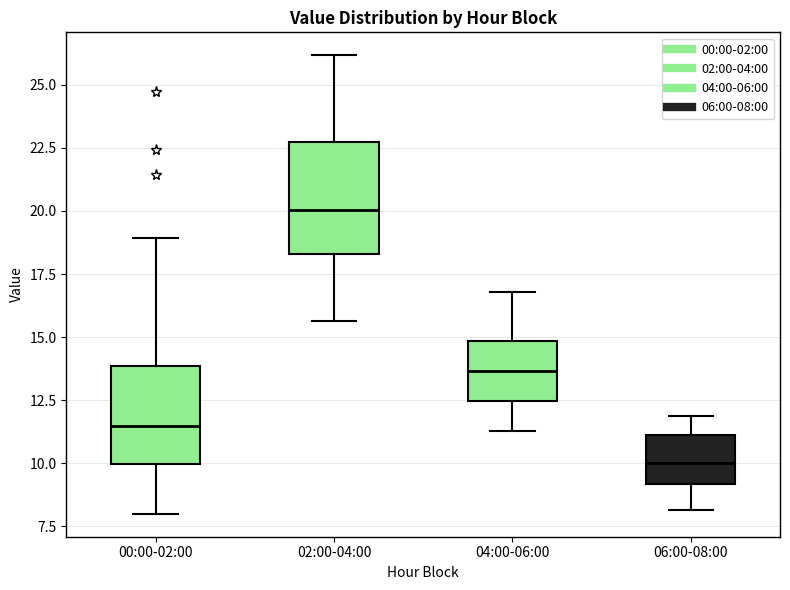

Reading left to right, transcribe this box plot: for each box, give where its median line is, the range the box spans, and where its two whiskers end, as read against the y-axis. The values are not printed on the chart, so give them approximately, as read against the axis.

00:00-02:00: median 11.5, box 10.0 to 14.0, whiskers 8.0 to 19.0
02:00-04:00: median 20.0, box 18.5 to 22.5, whiskers 15.5 to 26.0
04:00-06:00: median 13.5, box 12.5 to 15.0, whiskers 11.5 to 17.0
06:00-08:00: median 10.0, box 9.0 to 11.0, whiskers 8.0 to 12.0